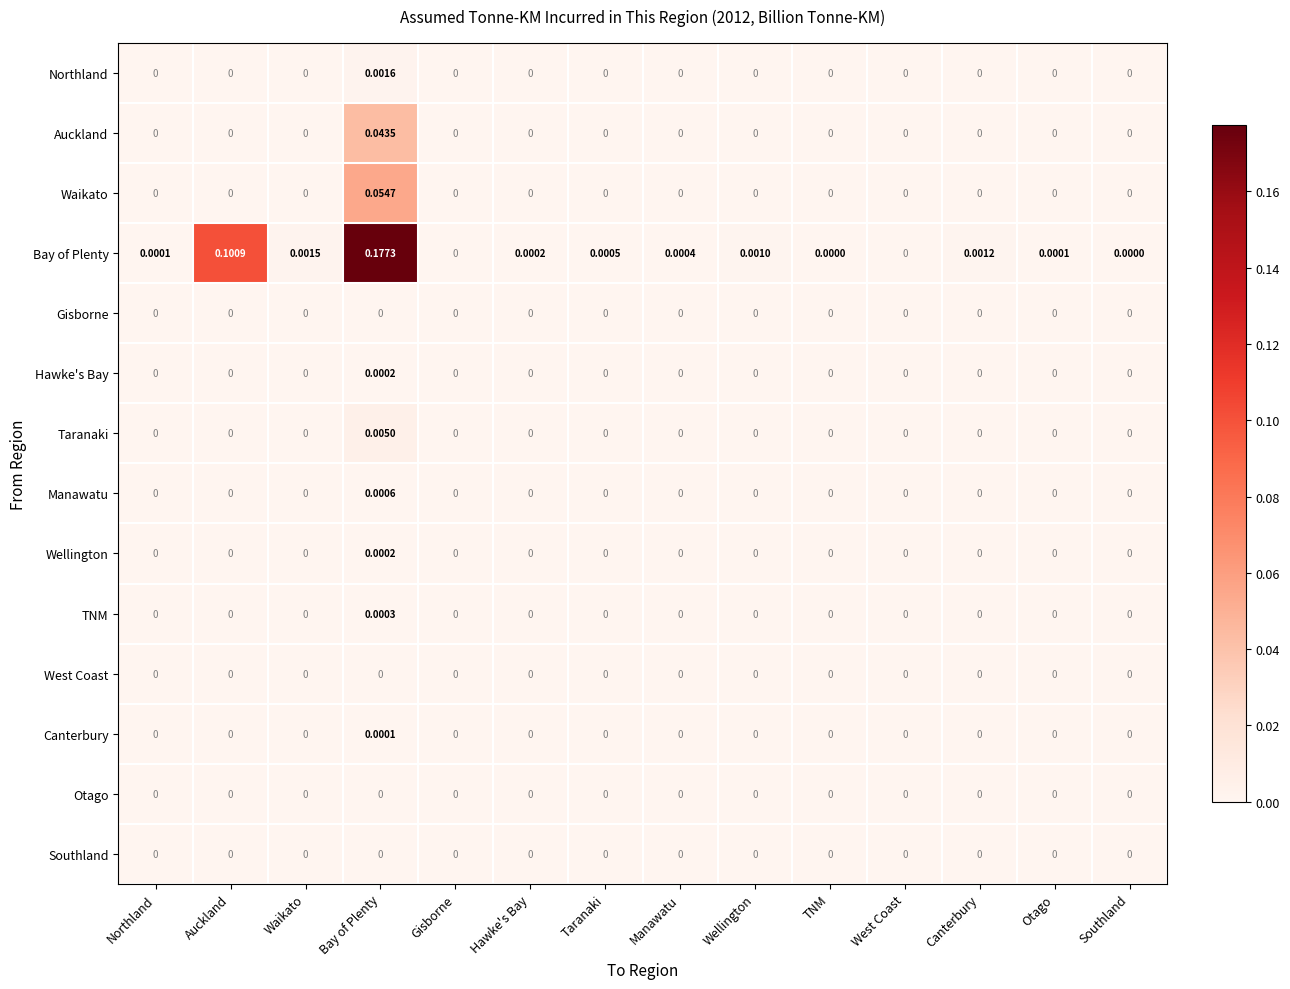

Which series changed the most between Northland and Manawatu?

Bay of Plenty